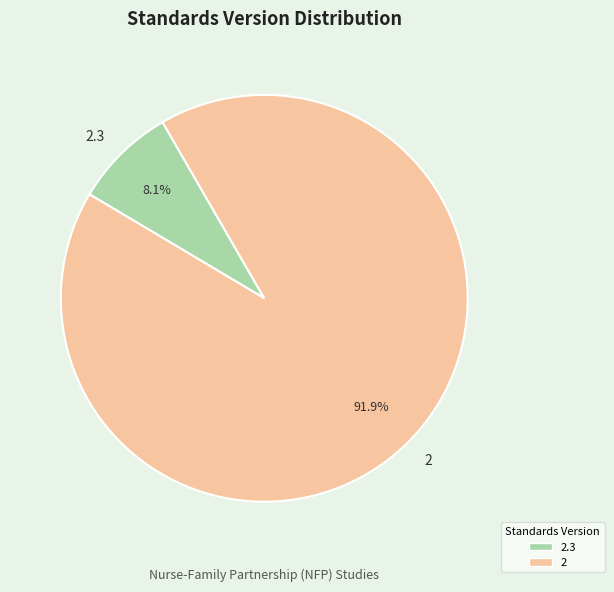

What percentage do 2 and 2.3 together represent?

100.0%